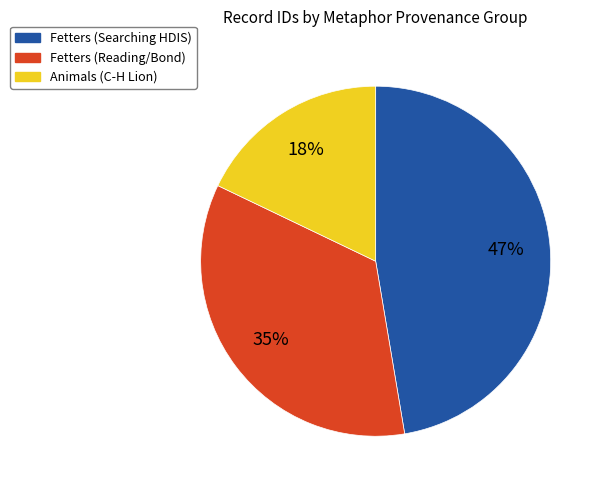

To the nearest percent, what is the average slice percentage?

33%